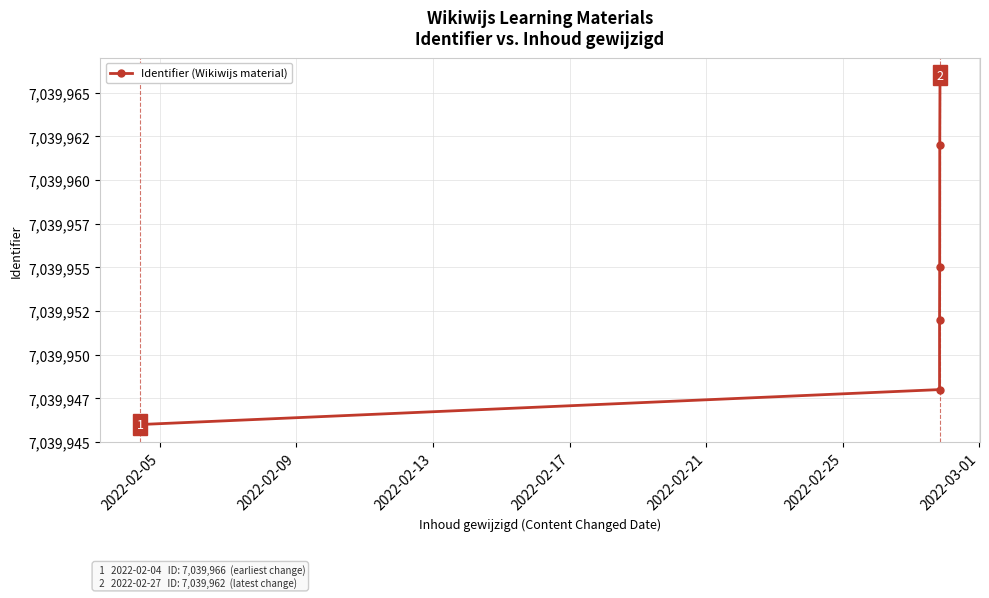

How many series are shown in this chart?

1